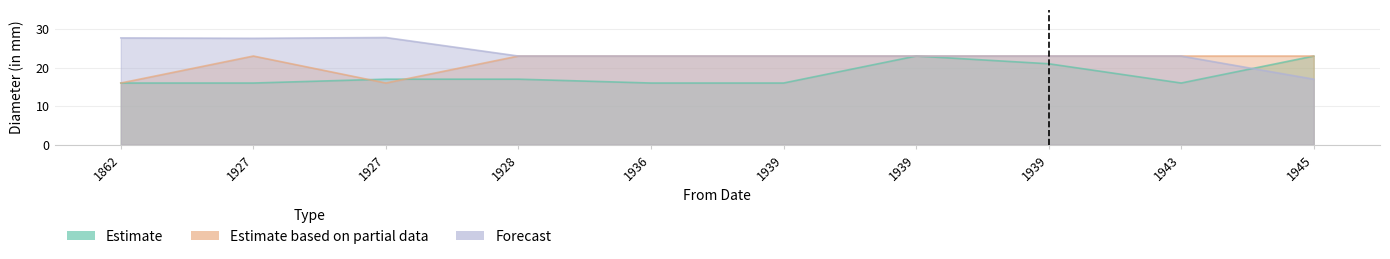

Reading right to left, extract all data points from this chart.

Estimate: 1945=23.0	1943=16.0	1939=21.0	1939=23.0	1939=16.0	1936=16.0	1928=17.0	1927=17.0	1927=16.0	1862=16.0
Estimate based on partial data: 1945=23.0	1943=23.0	1939=23.0	1939=23.0	1939=23.0	1936=23.0	1928=23.0	1927=16.0	1927=23.0	1862=16.0
Forecast: 1945=17.0	1943=23.0	1939=23.0	1939=23.0	1939=23.0	1936=23.0	1928=23.0	1927=27.8	1927=27.6	1862=27.7